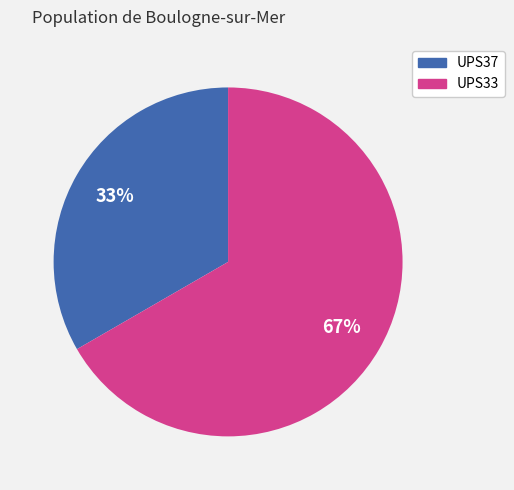

Which has a higher value, UPS33 or UPS37?

UPS33